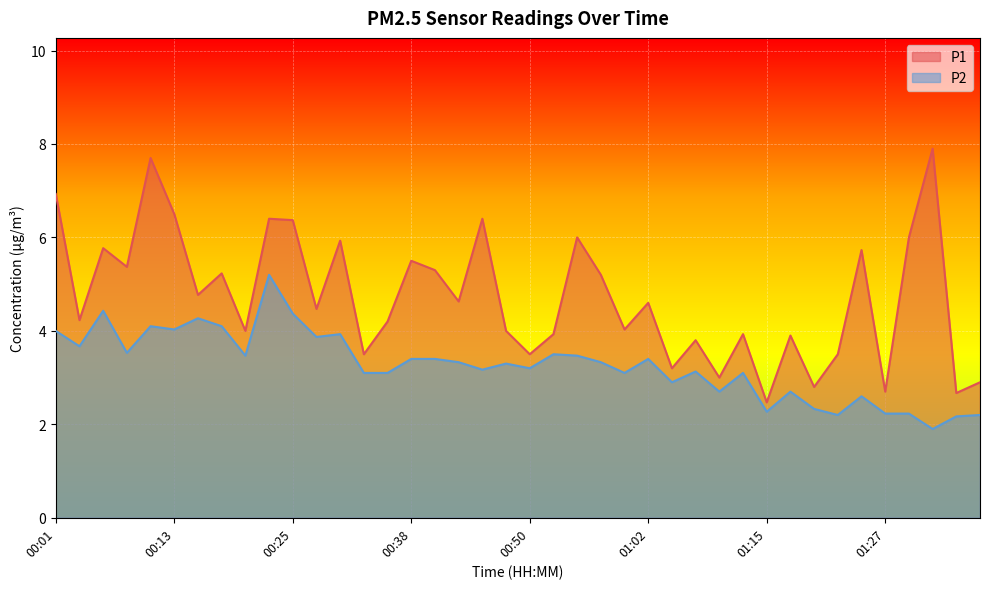

At how many categories does at least one series exceed 2?

40